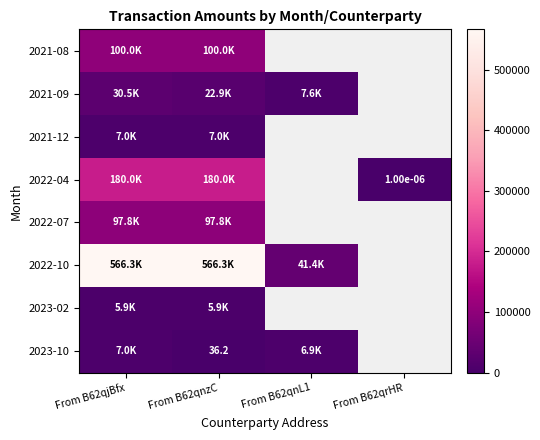

How many values in 2021-08 are above zero?

2